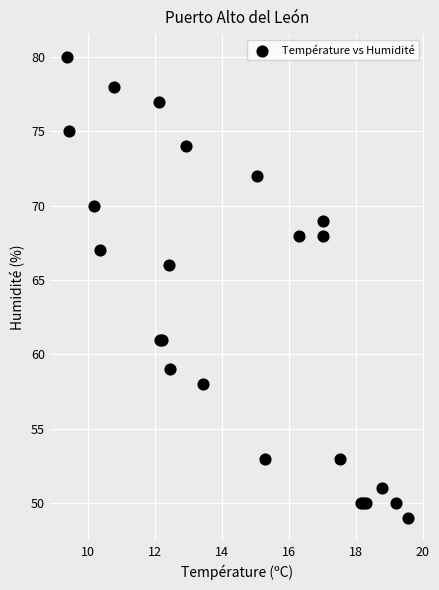

What Y value in the scatter plot is closest to 64?

66